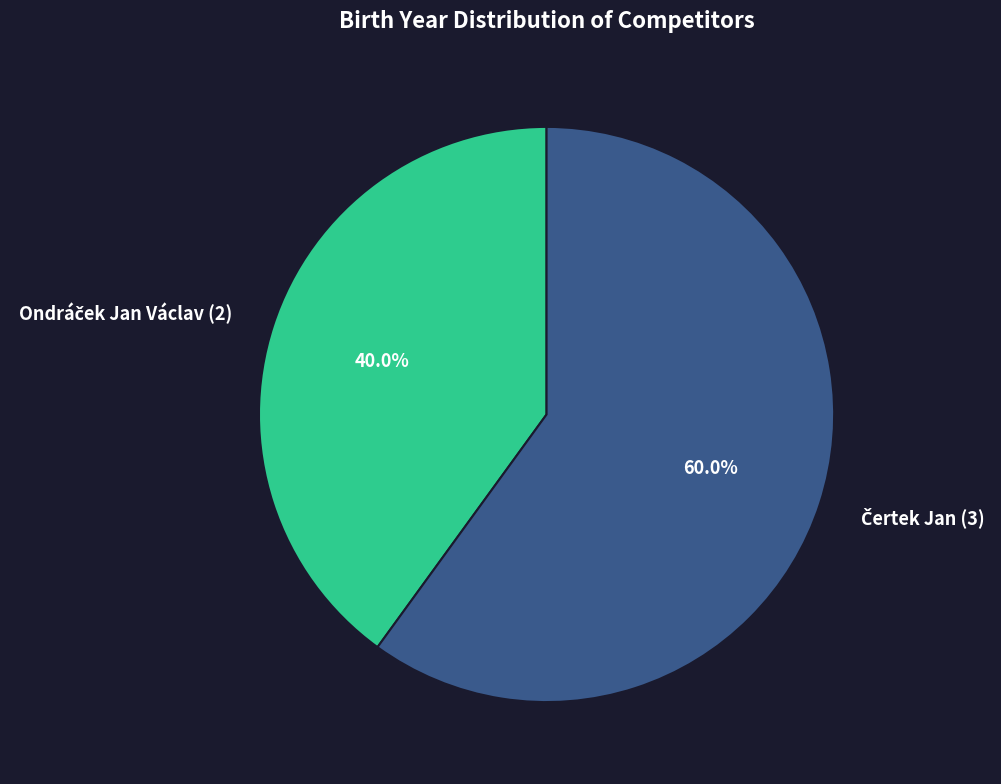

Is there a majority slice in this chart?

Yes